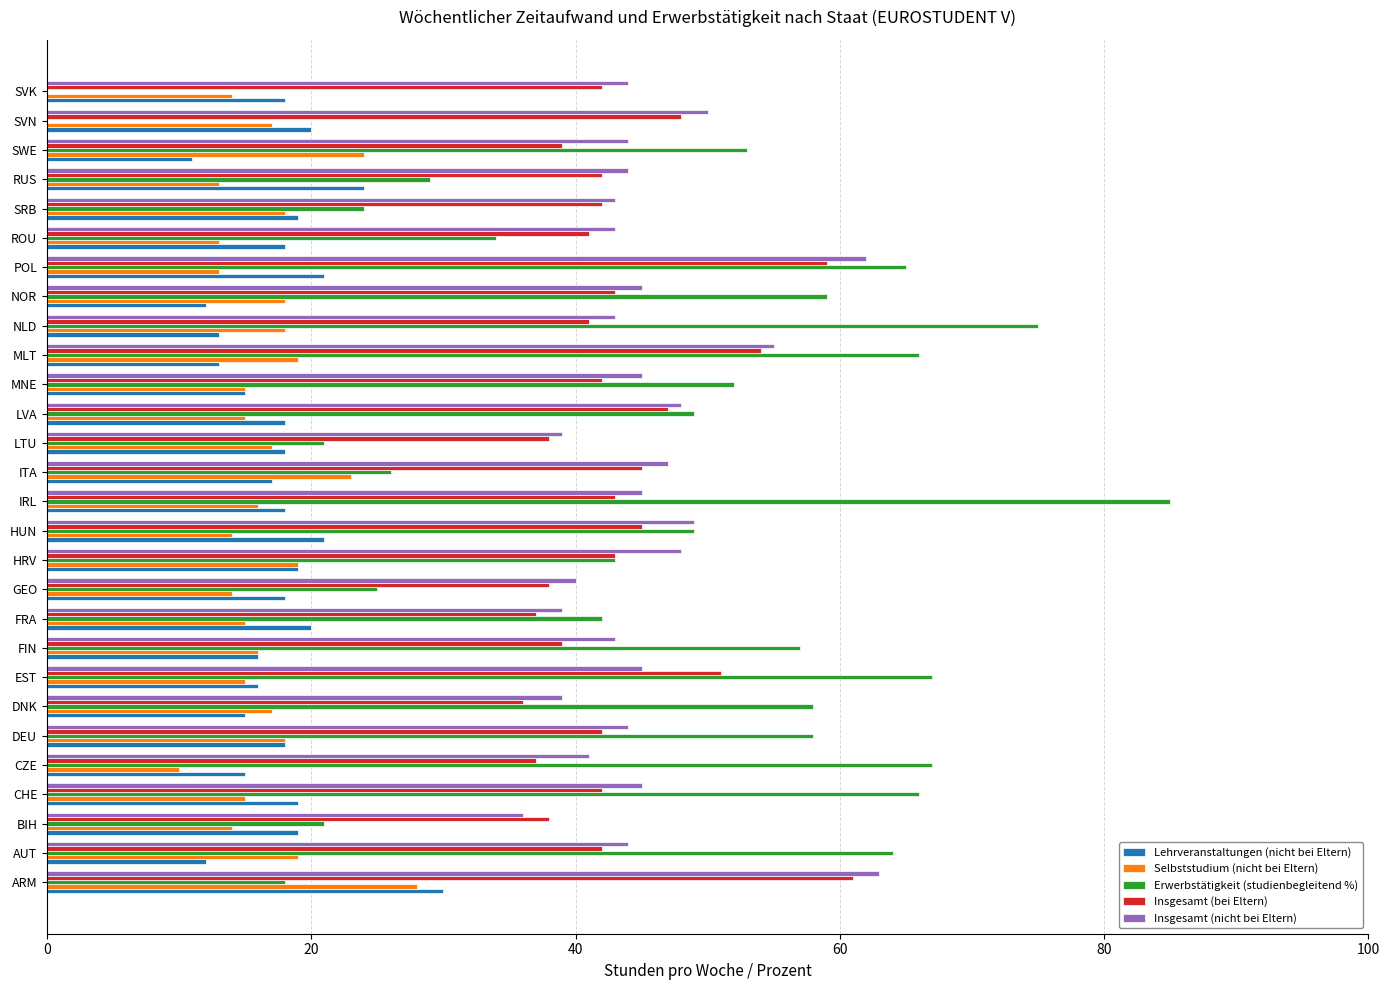

Does the chart contain stacked bars?

No